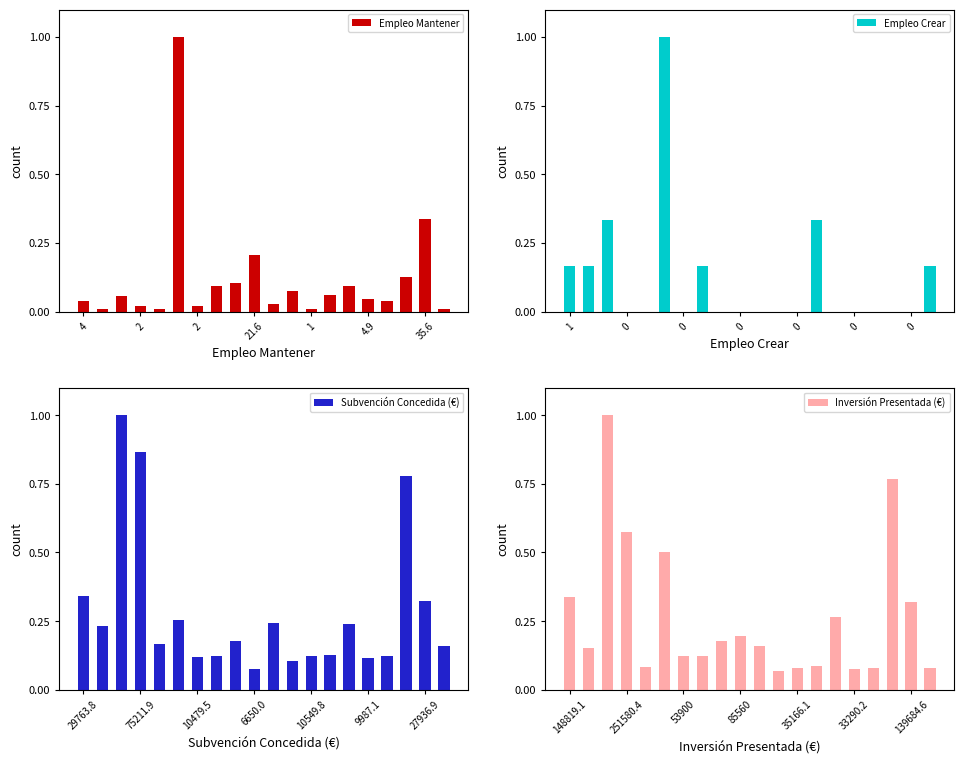

Where is Subvención Concedida (€) nearest to the value 0?

6650.0